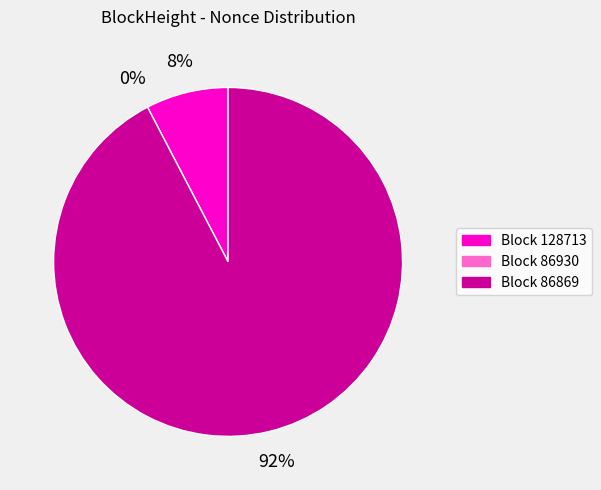

True or false: 86869 accounts for 92% of the total.

True